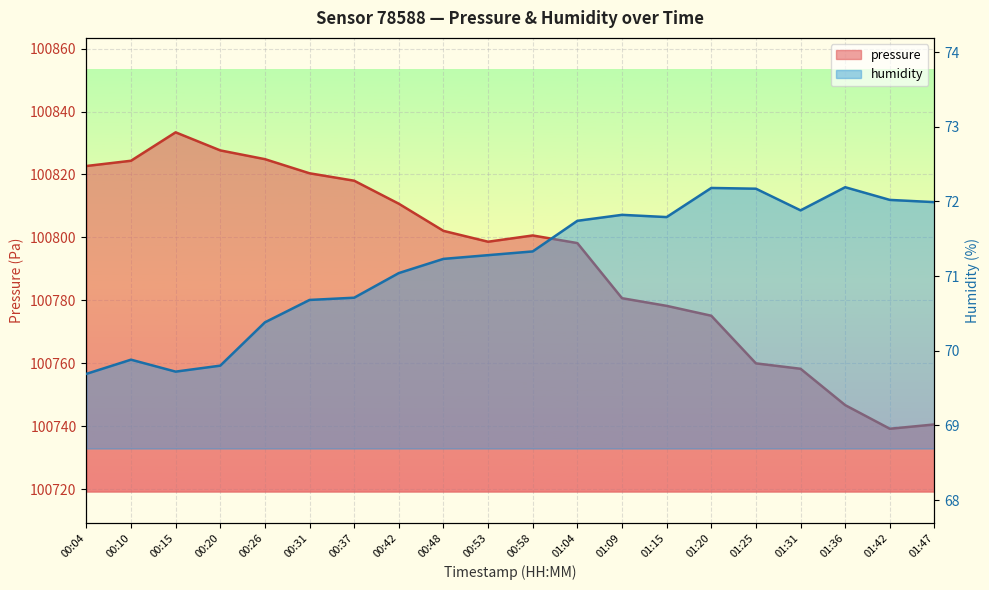

At how many categories does at least one series exceed 16810?

20